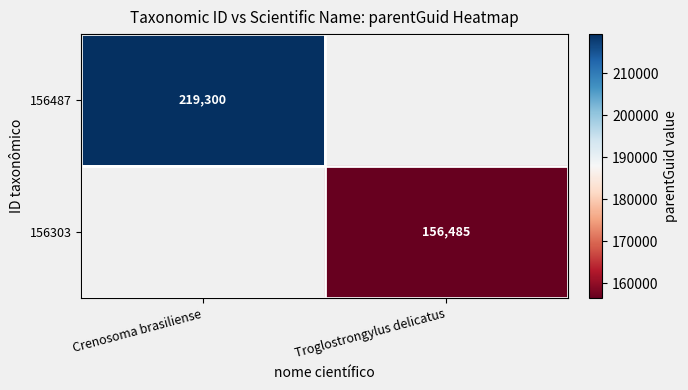

The 156487 series shows 219300 at Crenosoma brasiliense. True or false?

True